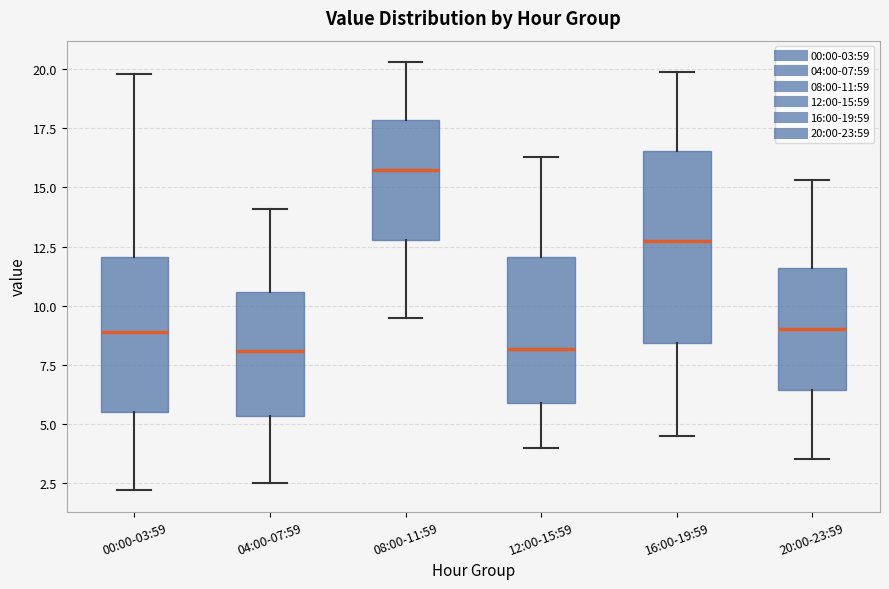

Where does the upper whisker of the box for 20:00-23:59 end on the y-axis? The values are not printed on the chart, so give them approximately, as read against the axis.

15.5